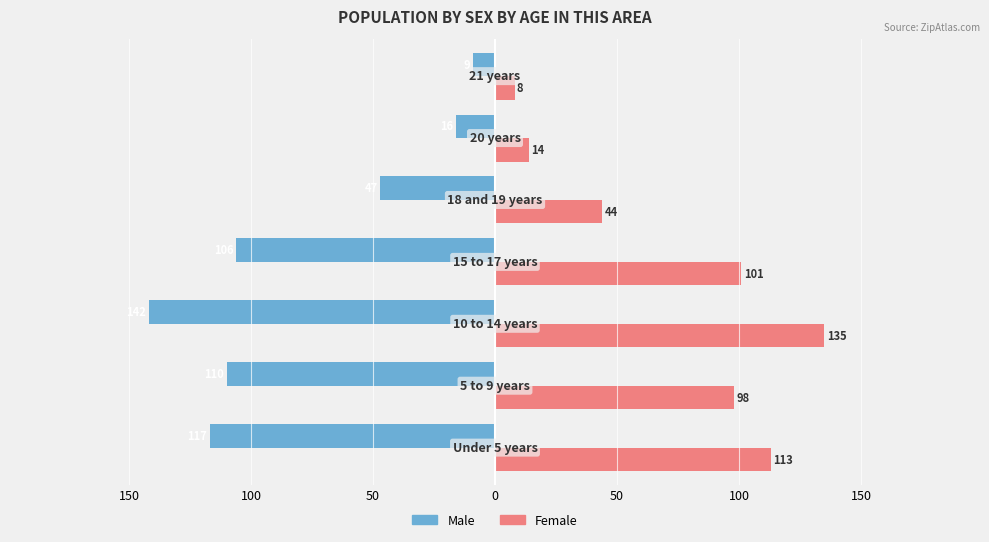

What are all the series names shown in the legend?

Male, Female